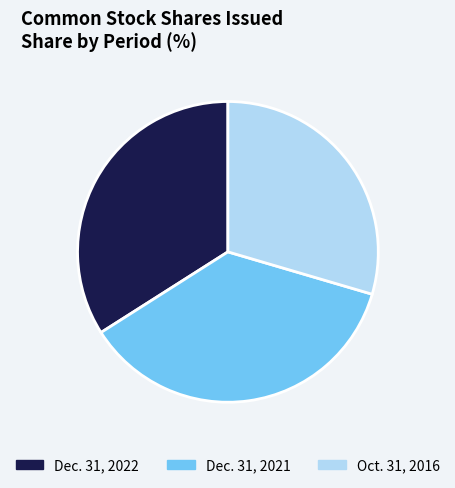

How many slices are in this pie chart?

3